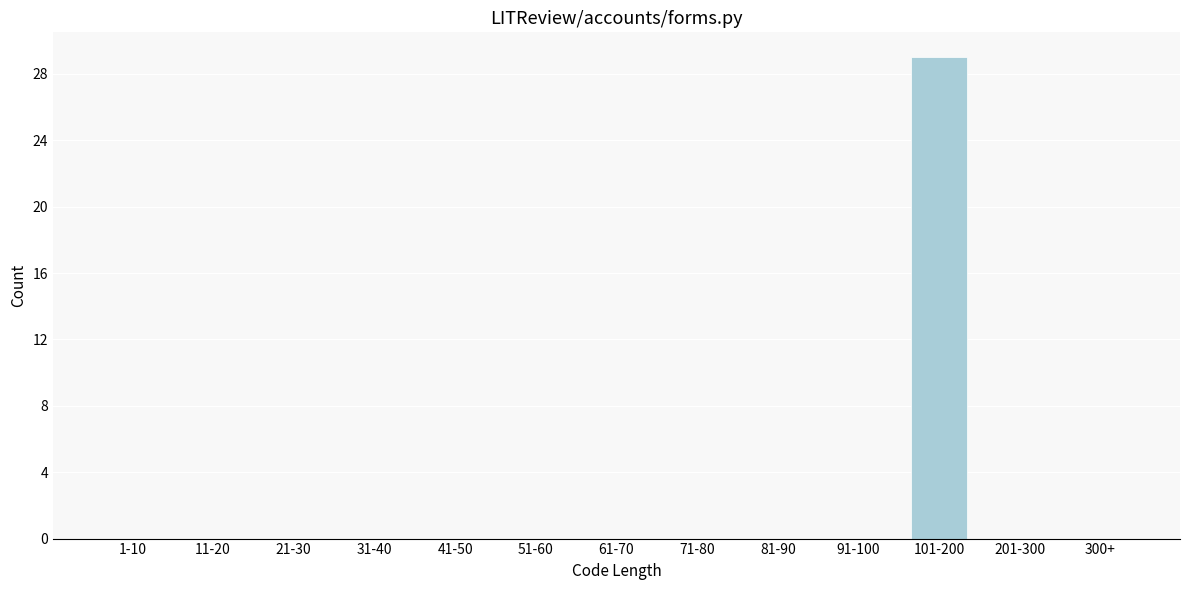

Reading right to left, what are all the values shown in this chart?

300+=0	201-300=0	101-200=29	91-100=0	81-90=0	71-80=0	61-70=0	51-60=0	41-50=0	31-40=0	21-30=0	11-20=0	1-10=0